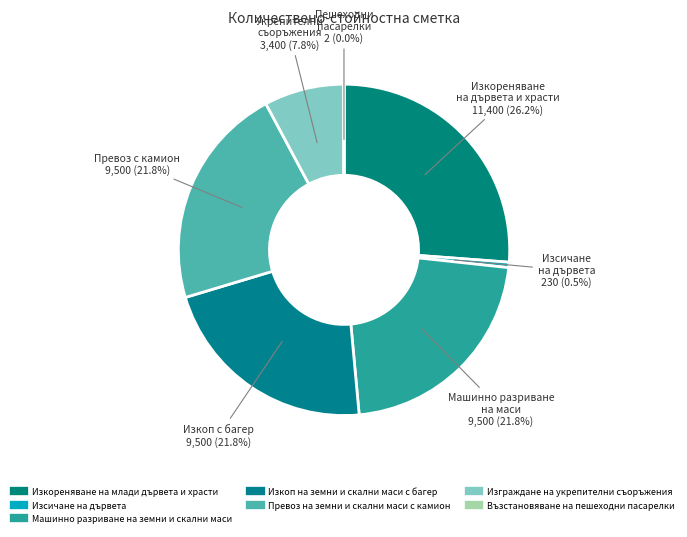

Between Изсичане на дървета and Възстановяване на пешеходни пасарелки, which is larger?

Изсичане на дървета